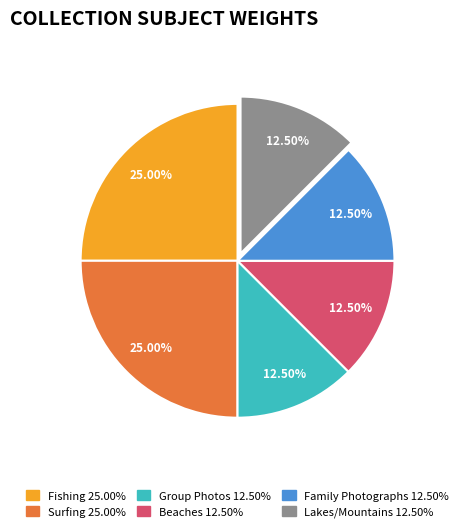

Approximately how many times larger is the value at Family Photographs compared to Lakes/Mountains?

1.0